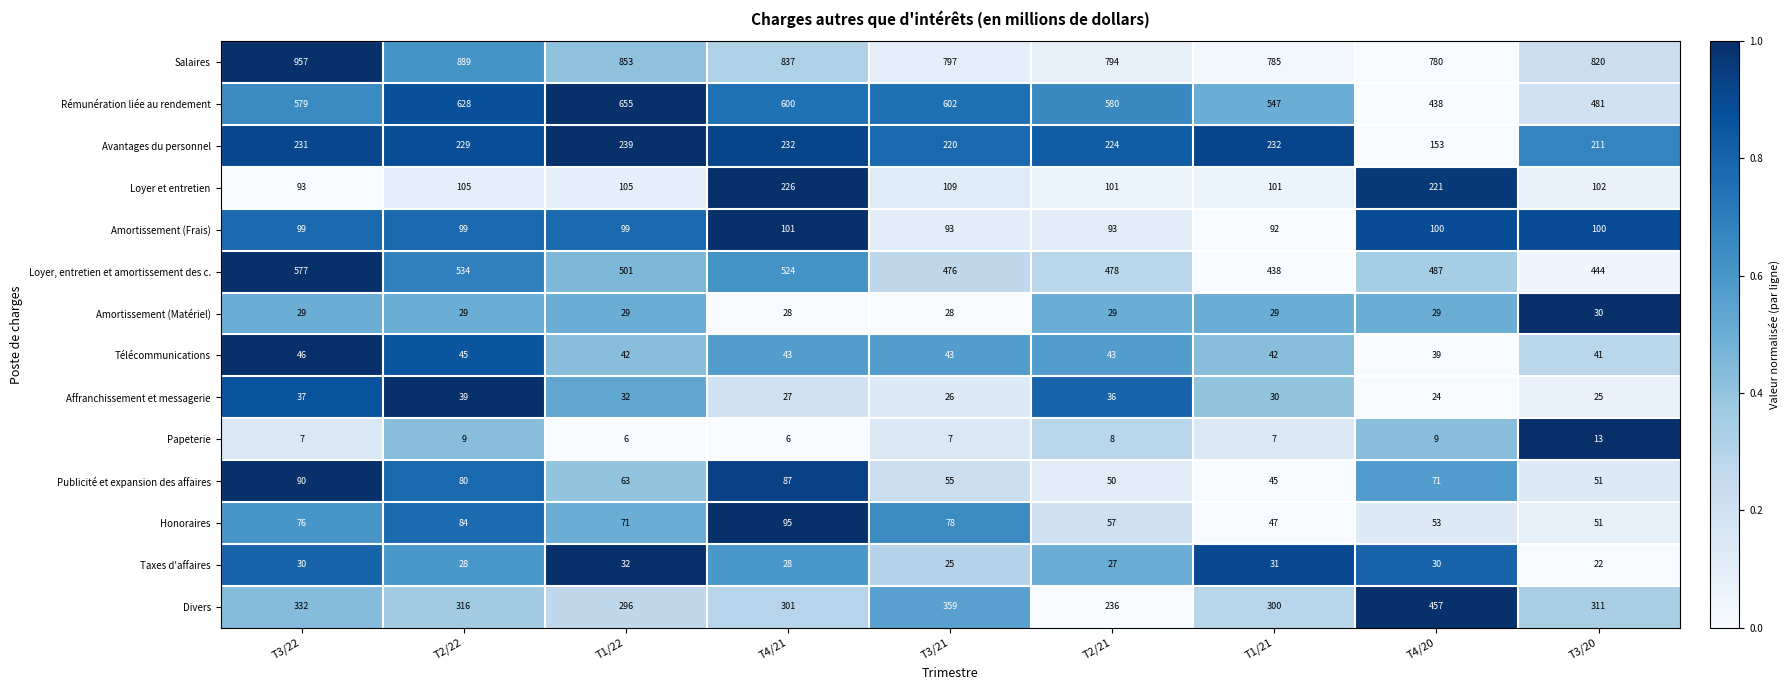

The Rémunération liée au rendement series shows 600 at T4/21. True or false?

True